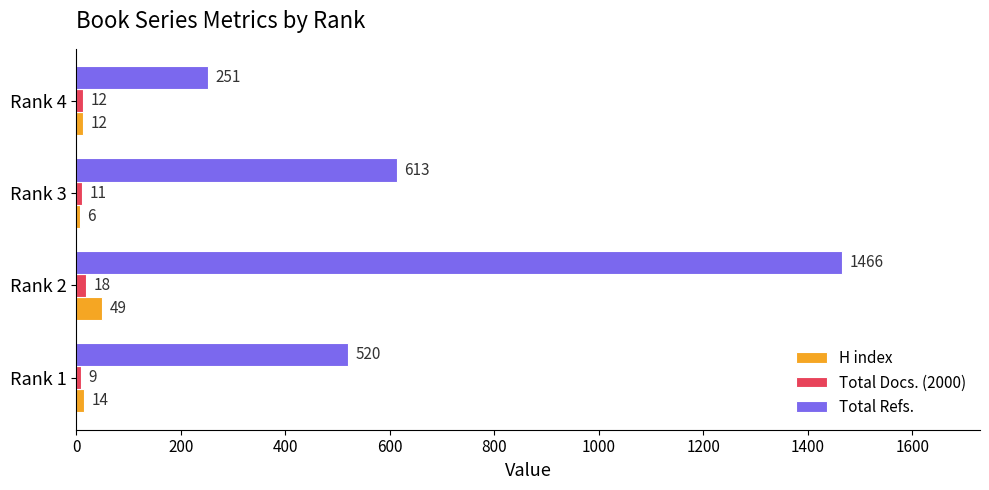

List the series in order of their peak value, lowest first.

Total Docs. (2000), H index, Total Refs.